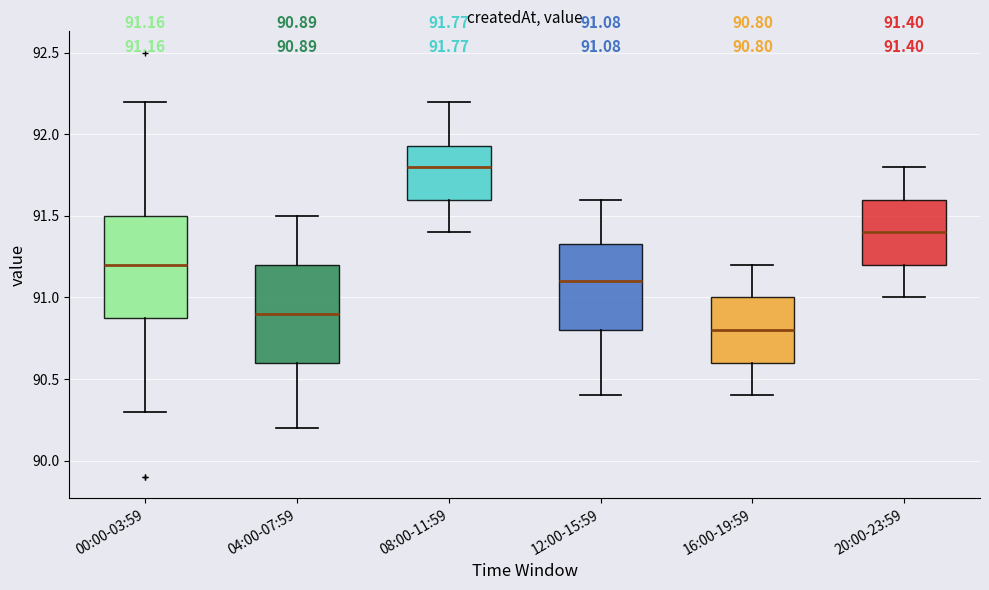

Which box has the lowest median line?

16:00-19:59